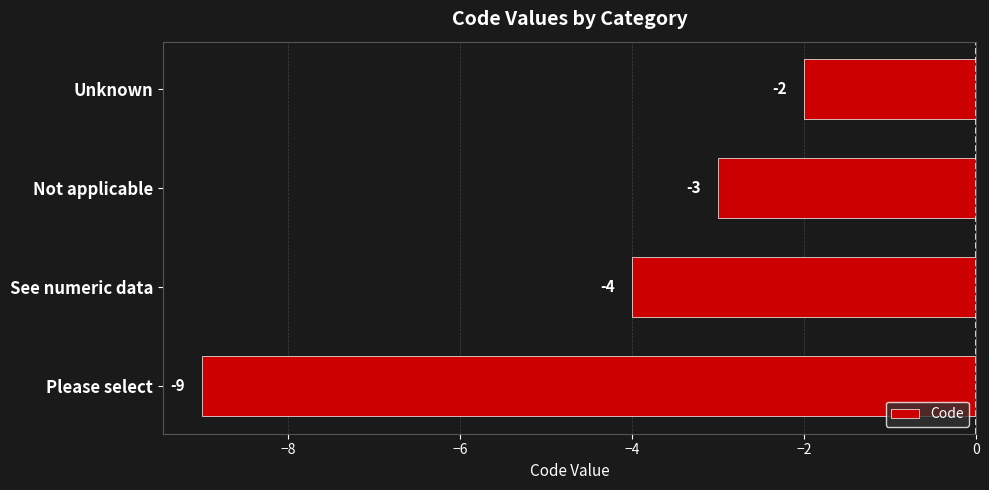

Which label corresponds to the largest value in the chart?

Unknown